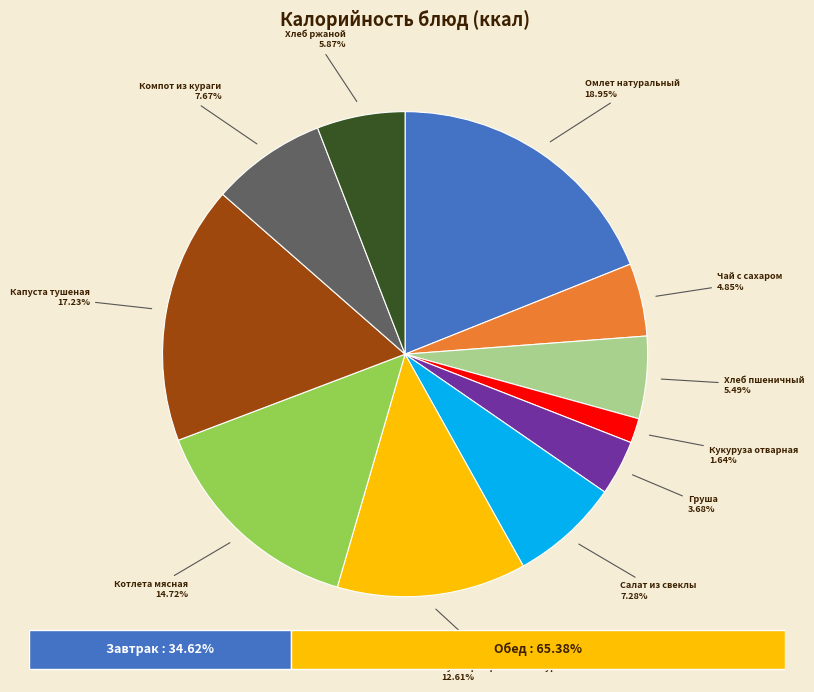

Does any single category account for the majority?

No